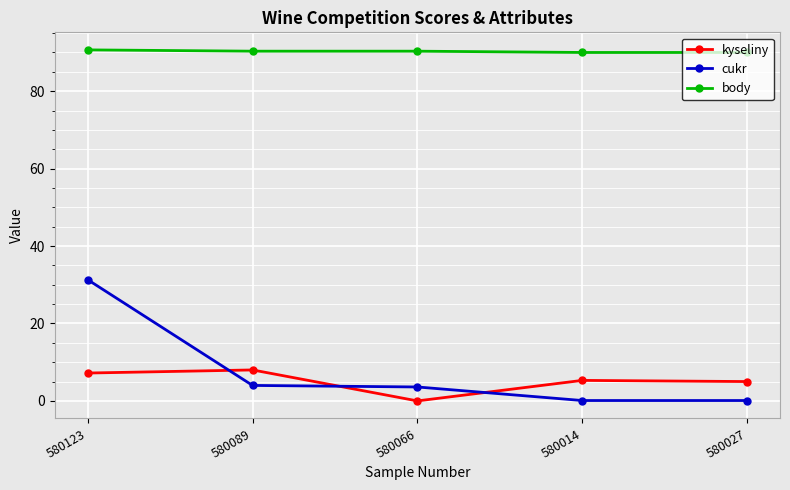

At which category does kyseliny reach its first local peak?

580089